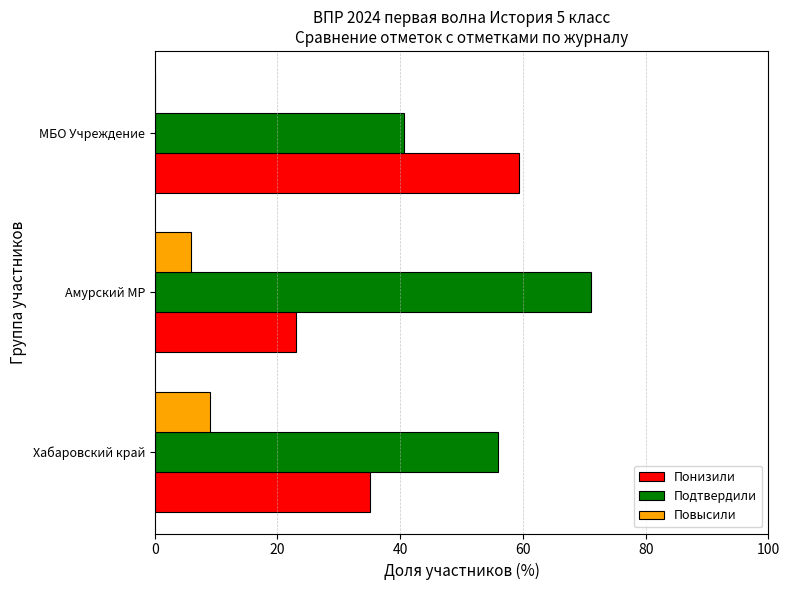

At which category does the chart reach its peak across all series?

Амурский МР